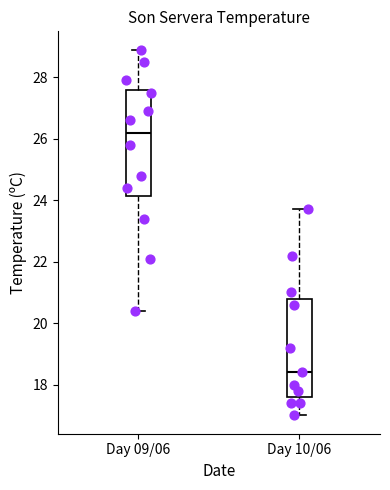

Comparing the boxes themselves (not the whiskers), which one is the tallest?

Day 09/06